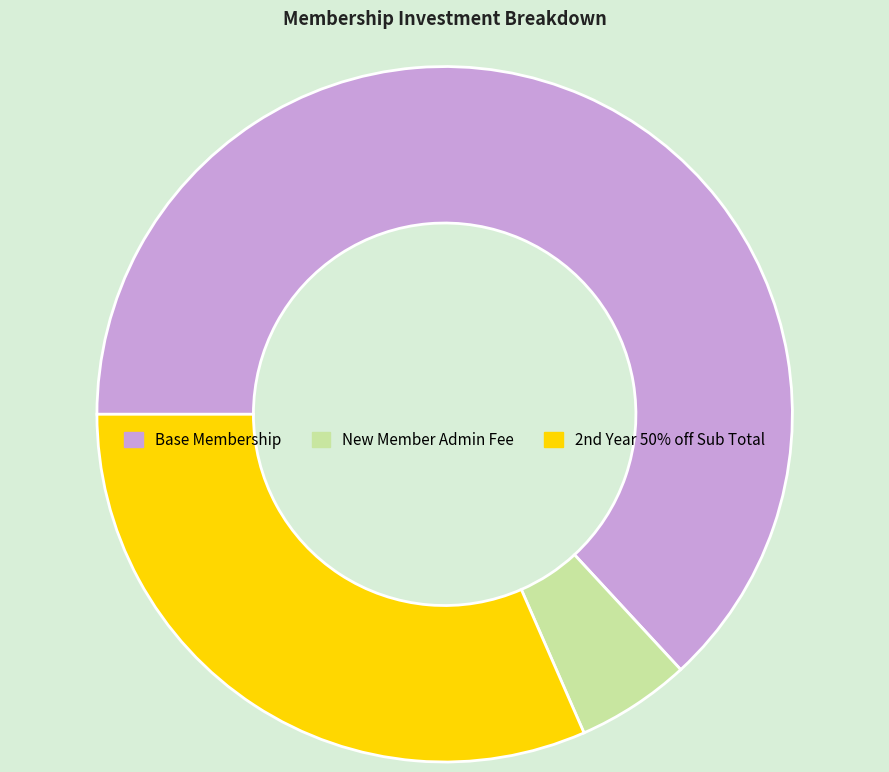

Rank the categories by value from highest to lowest.

Base Membership, 2nd Year 50% off Sub Total, New Member Admin Fee